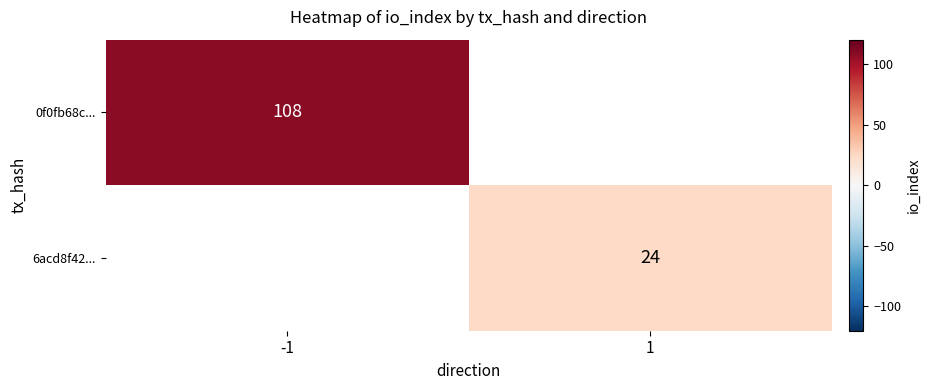

Between 1 and -1, which is larger?

-1